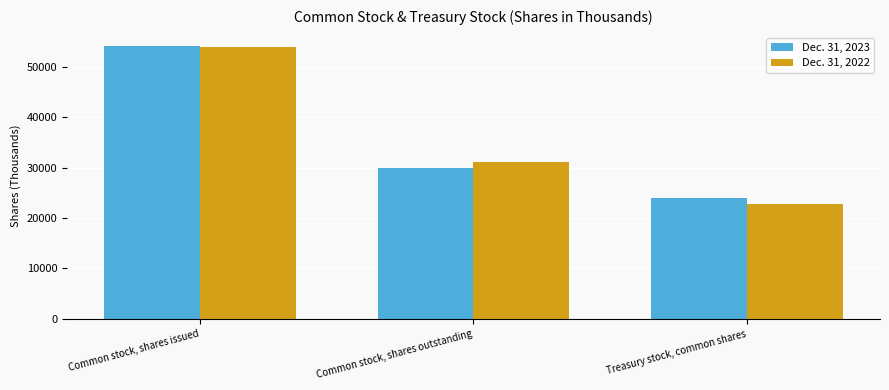

Reading right to left, transcribe all the data shown in this chart.

Dec. 31, 2023: 24017	29953	53970
Dec. 31, 2022: 22772	31058	53830